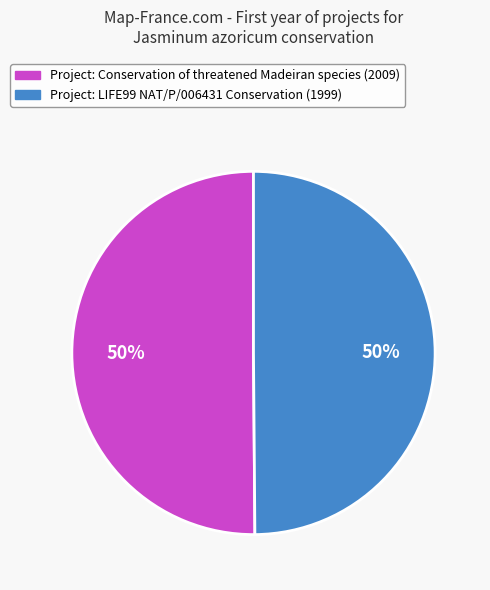

To the nearest percent, what is the average slice percentage?

50%